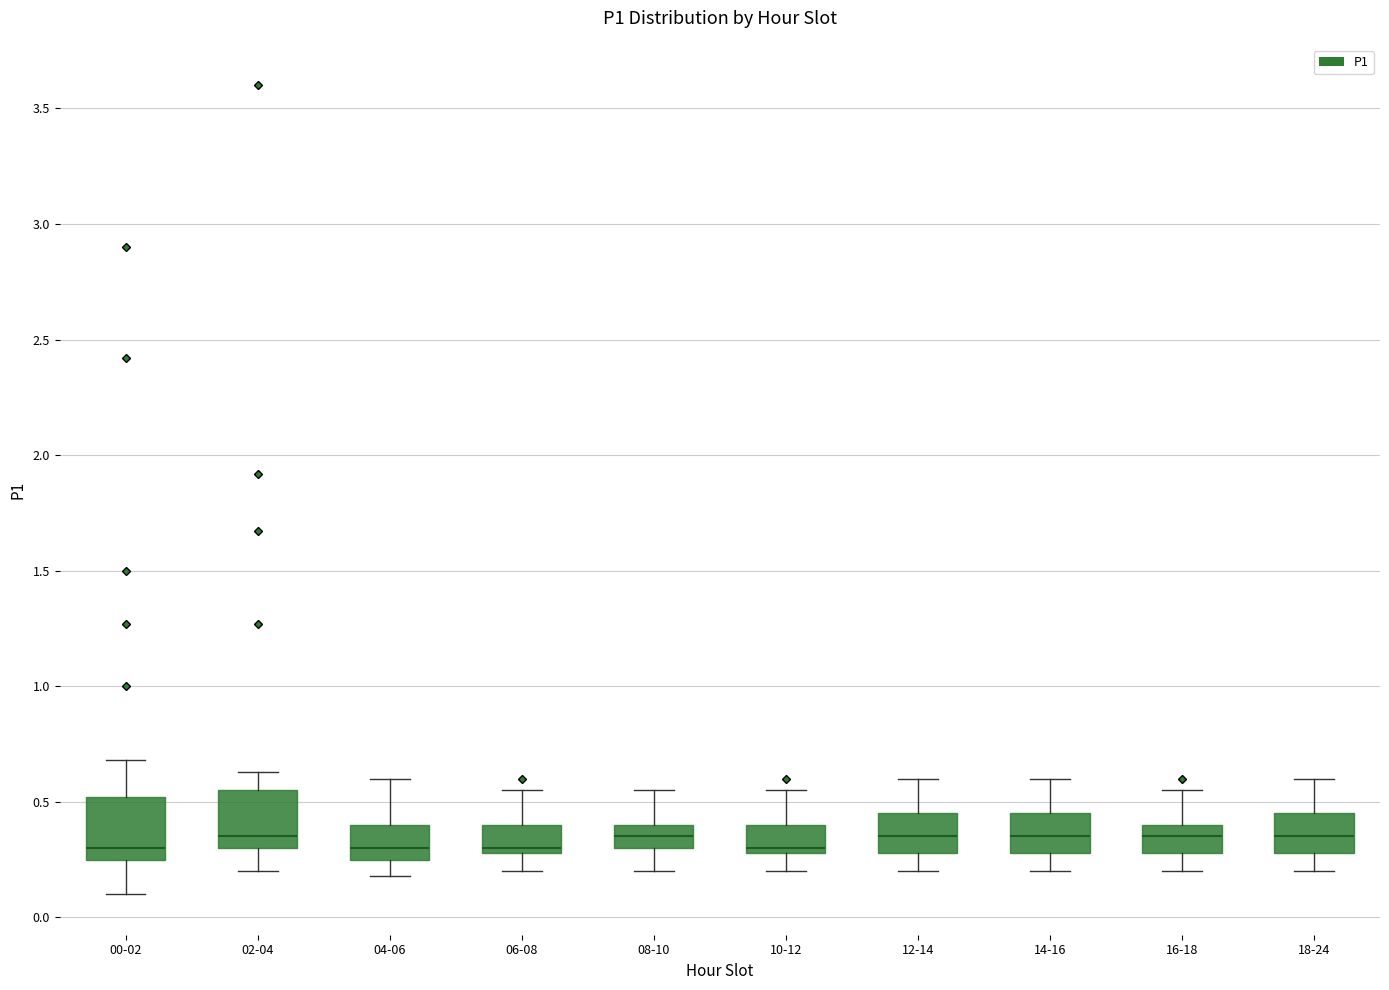

Reading left to right, transcribe this box plot: for each box, give where its median line is, the range the box spans, and where its two whiskers end, as read against the y-axis. The values are not printed on the chart, so give them approximately, as read against the axis.

00-02: median 0.30, box 0.25 to 0.50, whiskers 0.10 to 0.70
02-04: median 0.35, box 0.30 to 0.55, whiskers 0.20 to 0.65
04-06: median 0.30, box 0.25 to 0.40, whiskers 0.20 to 0.60
06-08: median 0.30 (just above the box's lower edge), box 0.30 to 0.40, whiskers 0.20 to 0.55
08-10: median 0.35, box 0.30 to 0.40, whiskers 0.20 to 0.55
10-12: median 0.30 (just above the box's lower edge), box 0.30 to 0.40, whiskers 0.20 to 0.55
12-14: median 0.35, box 0.30 to 0.45, whiskers 0.20 to 0.60
14-16: median 0.35, box 0.30 to 0.45, whiskers 0.20 to 0.60
16-18: median 0.35, box 0.30 to 0.40, whiskers 0.20 to 0.55
18-24: median 0.35, box 0.30 to 0.45, whiskers 0.20 to 0.60